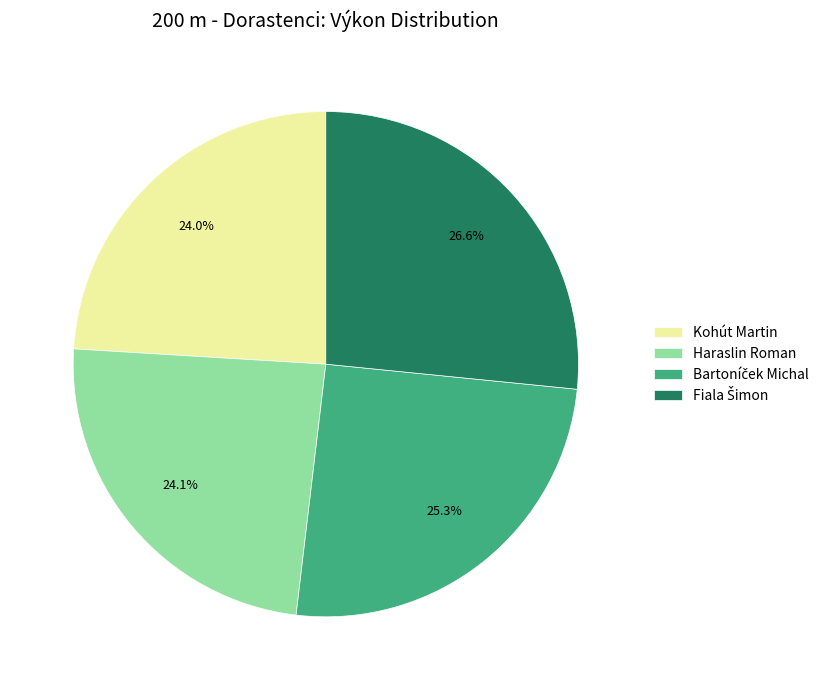

Does any single category account for the majority?

No